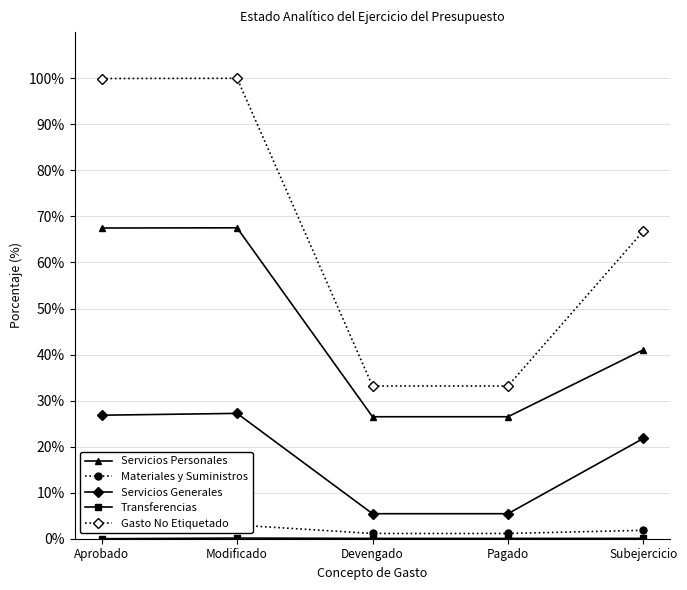

The value of Servicios Personales at Devengado is 11.1. True or false?

False